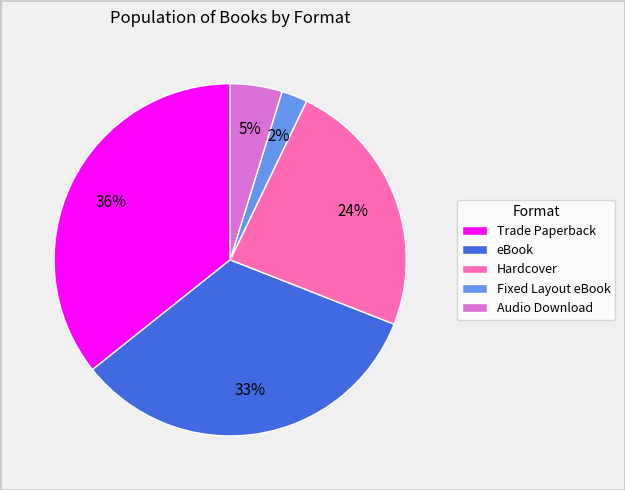

How many slices are in this pie chart?

5